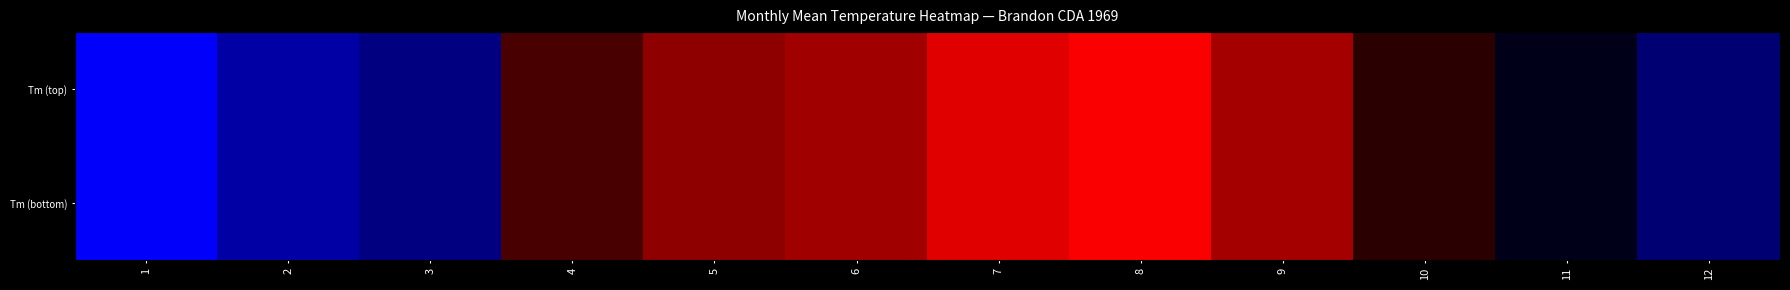

What is the minimum value shown in the chart?

-22.5